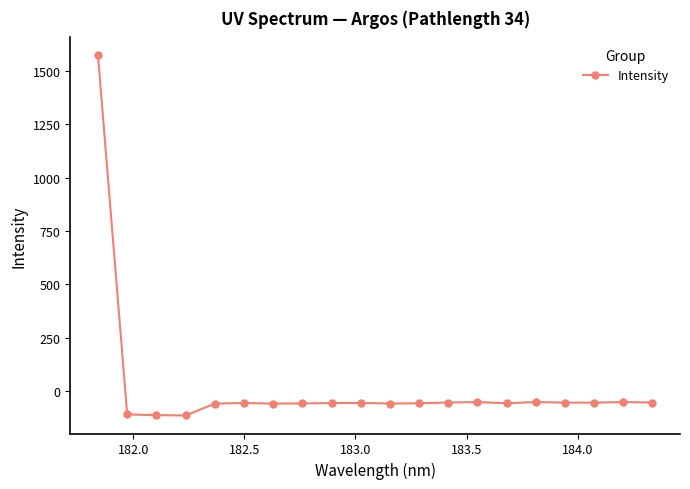

What is the greatest value displayed?

1572.0